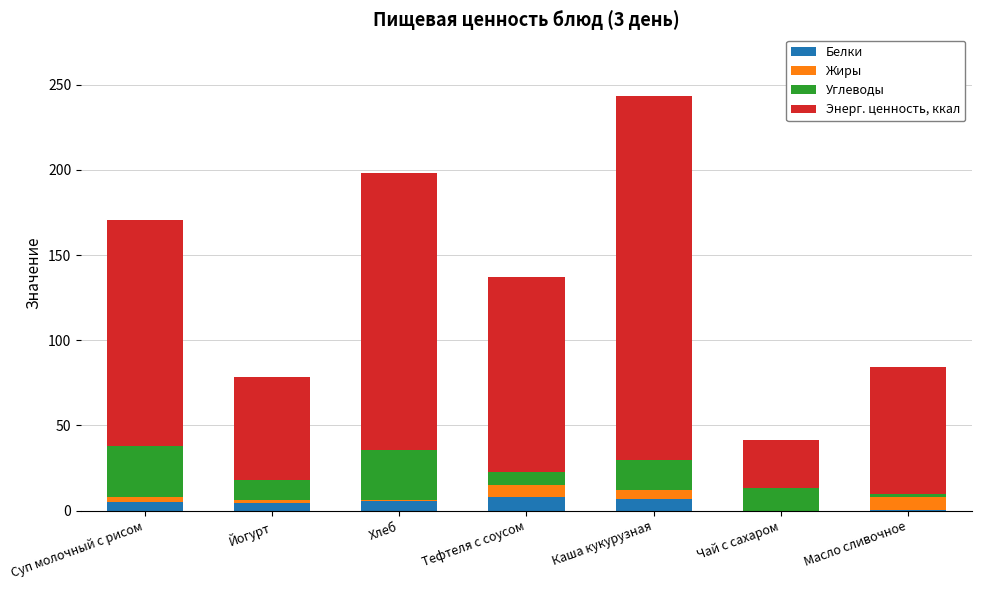

Are the bars grouped side by side (vs. stacked)?

No